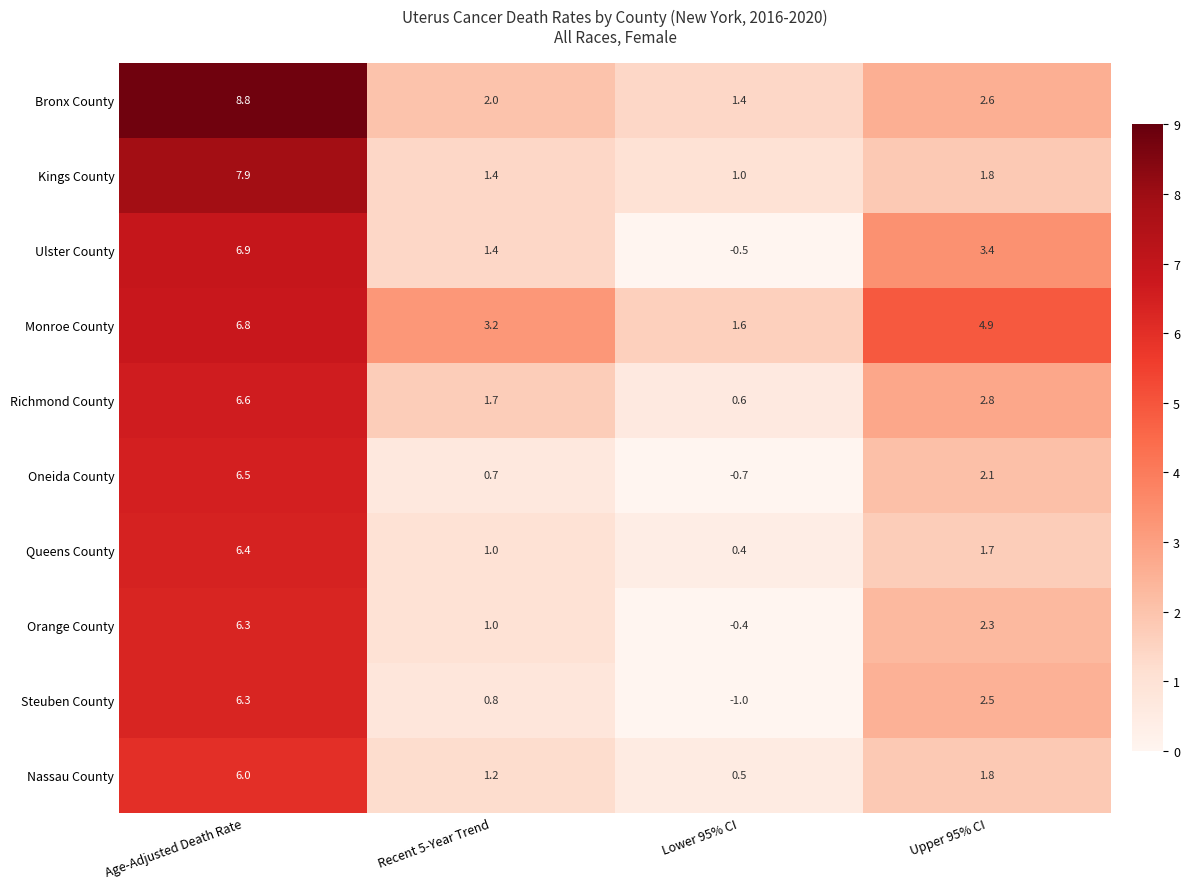

The Steuben County series shows -1.0 at Lower 95% CI. True or false?

True